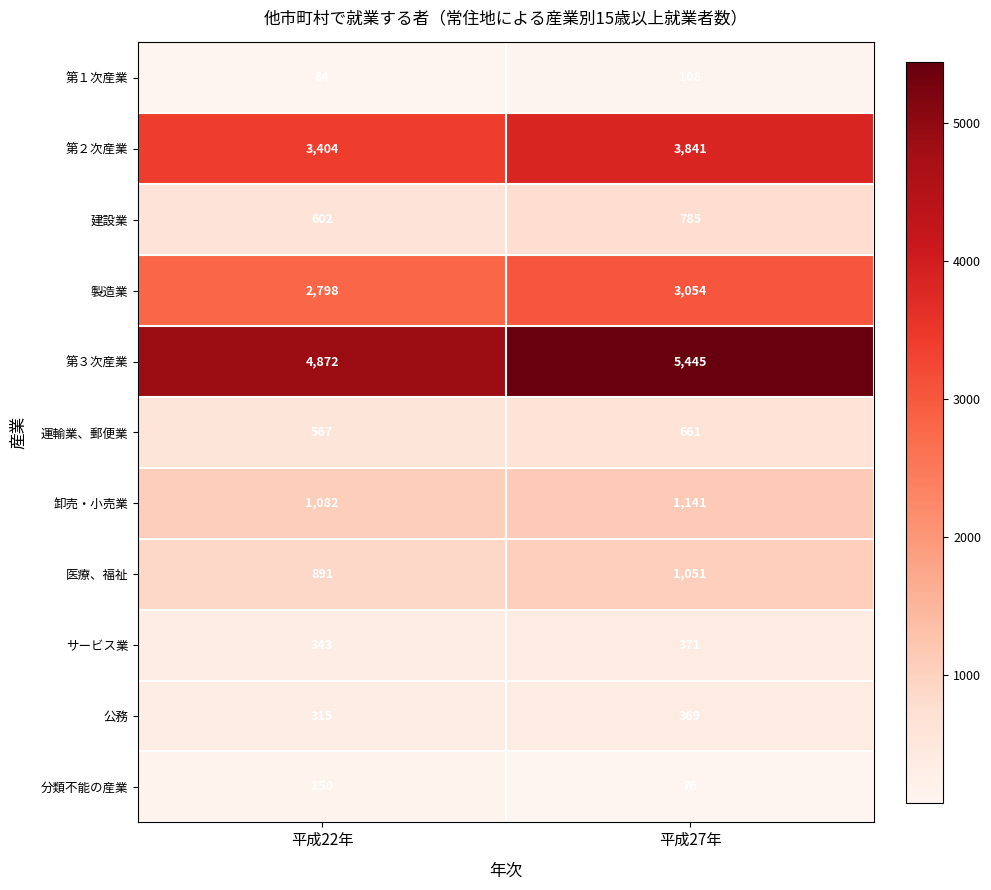

Which label corresponds to the largest value in the chart?

平成27年